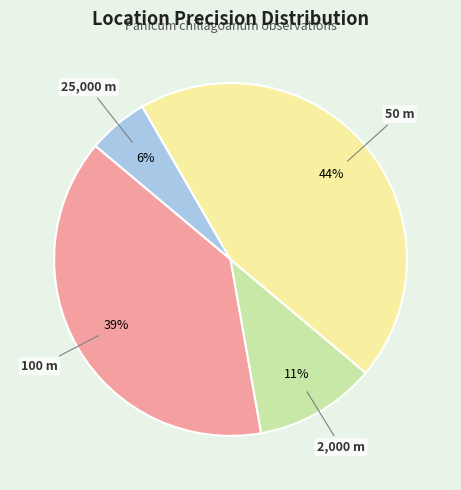

Between 2,000 m and 100 m, which is larger?

100 m